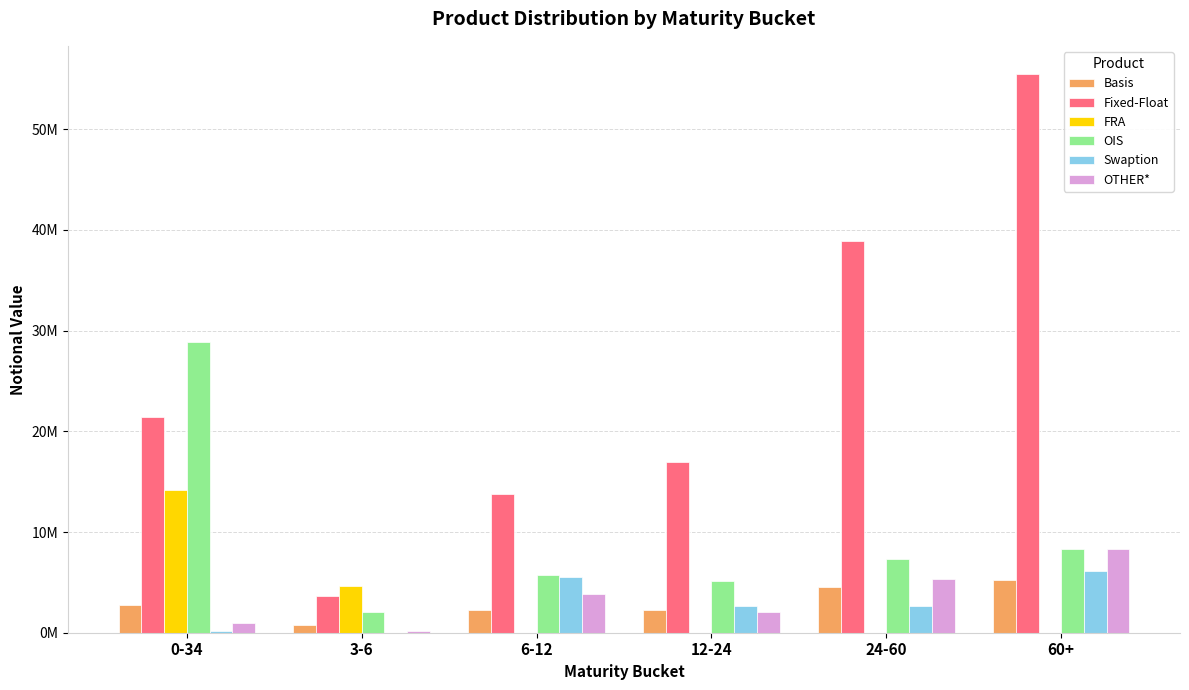

Are the bars horizontal?

No